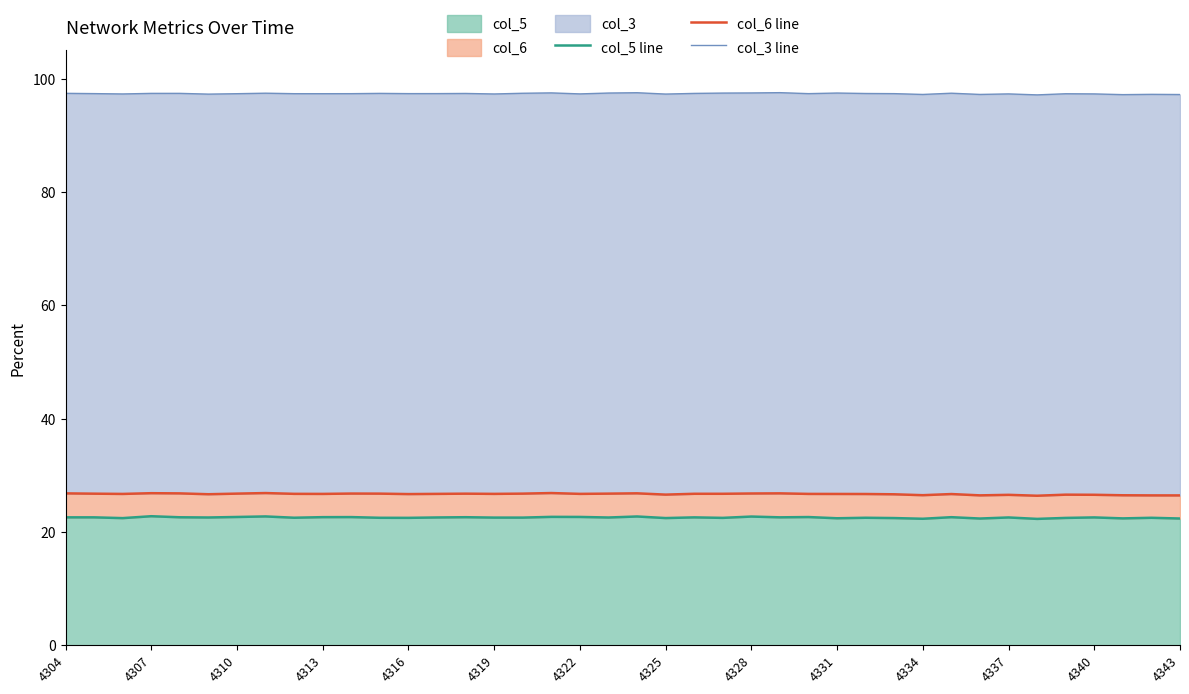

What is the highest value of the col_5 series?

22.8